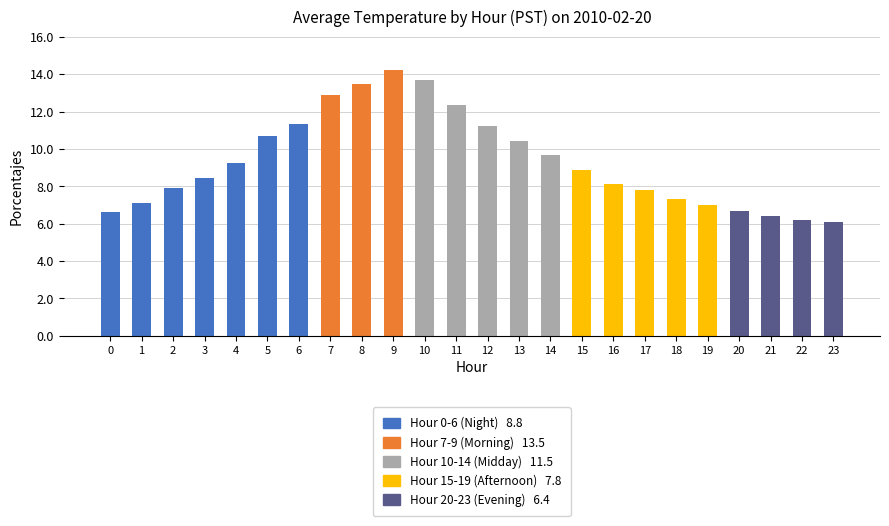

Is it true that the value at 22 is 4.0?

False